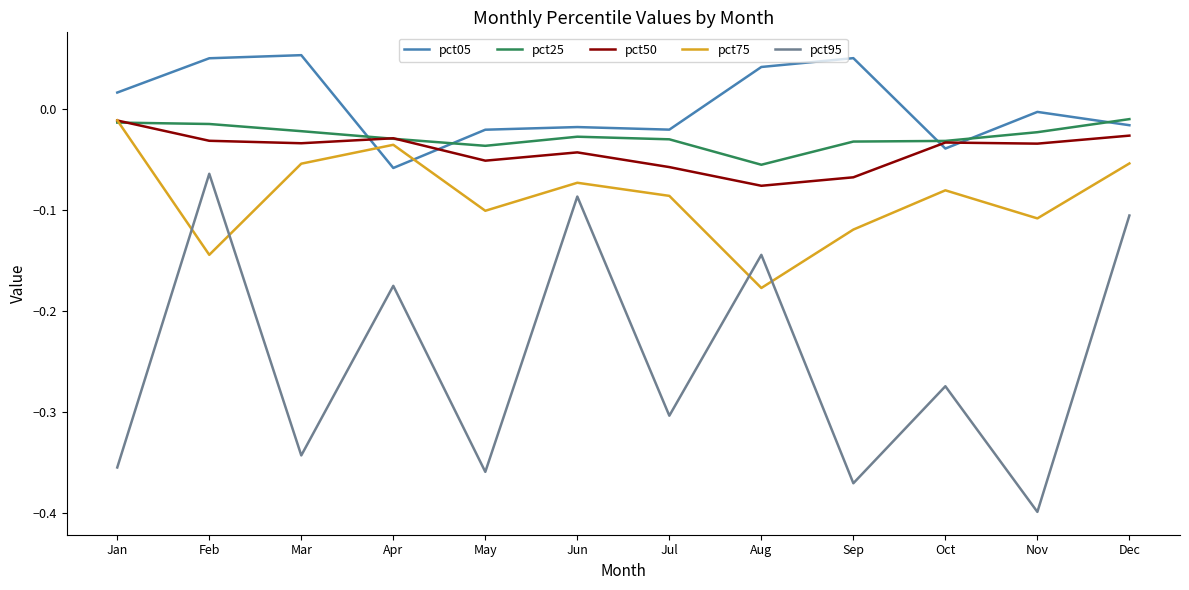

Which series changed the most between Jan and Apr?

pct95